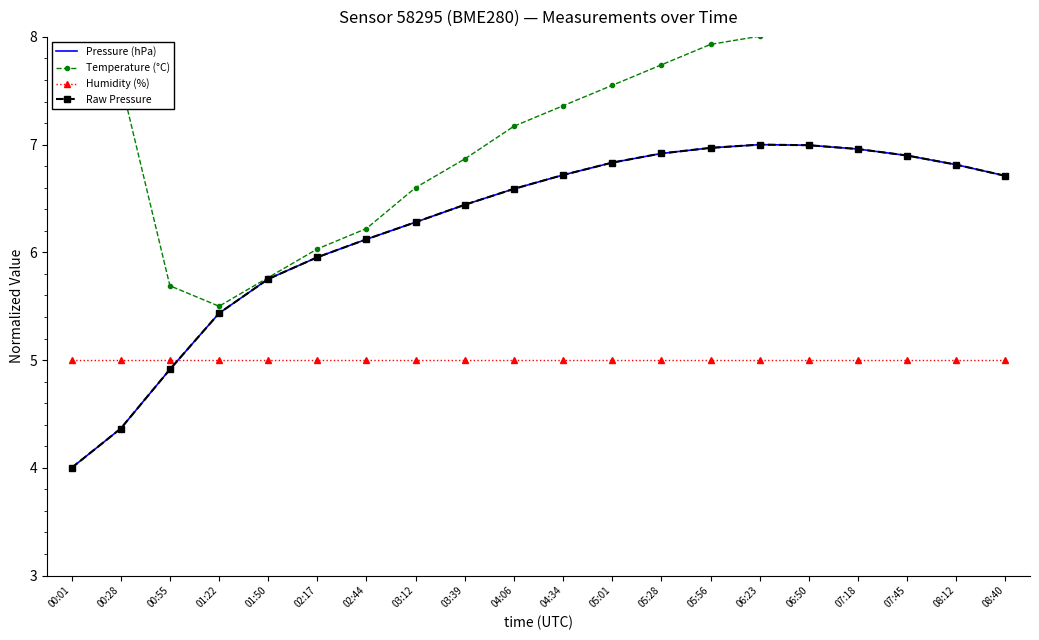

True or false: Raw Pressure and Temperature (°C) cross at least once.

False